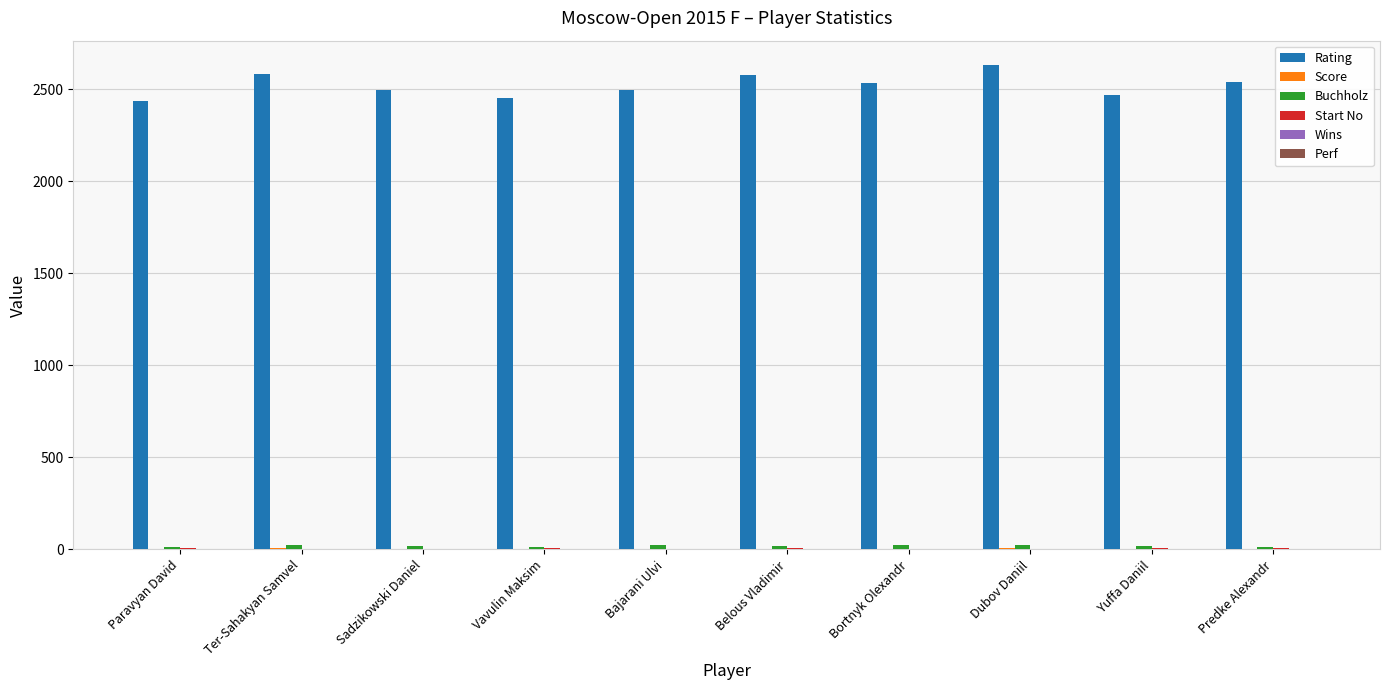

How many distinct data groups are displayed?

6